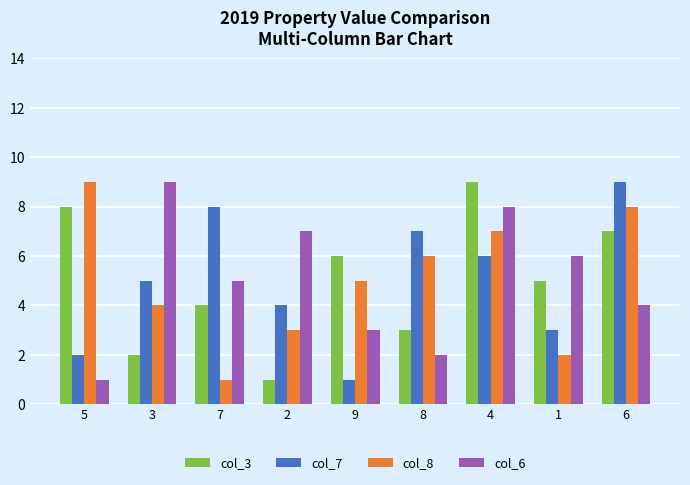

Is the value of col_7 at 8 greater than the value of col_8 at 1?

Yes